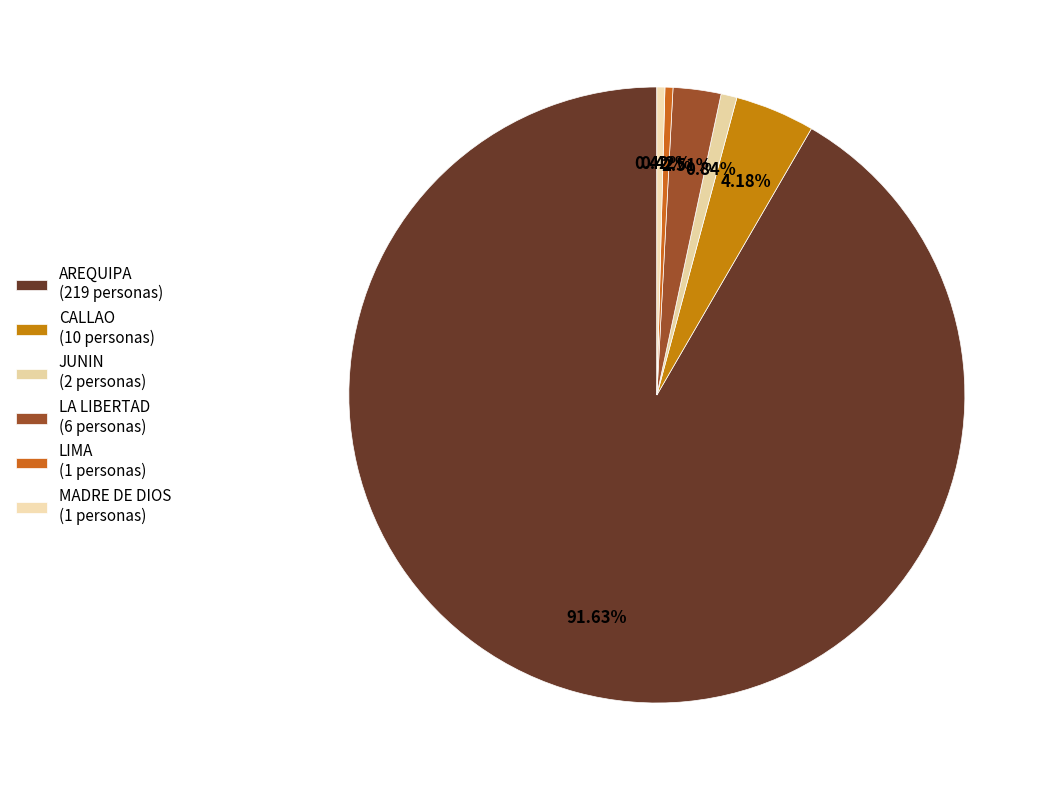

Do LIMA and MADRE DE DIOS together represent more than half of the pie?

No